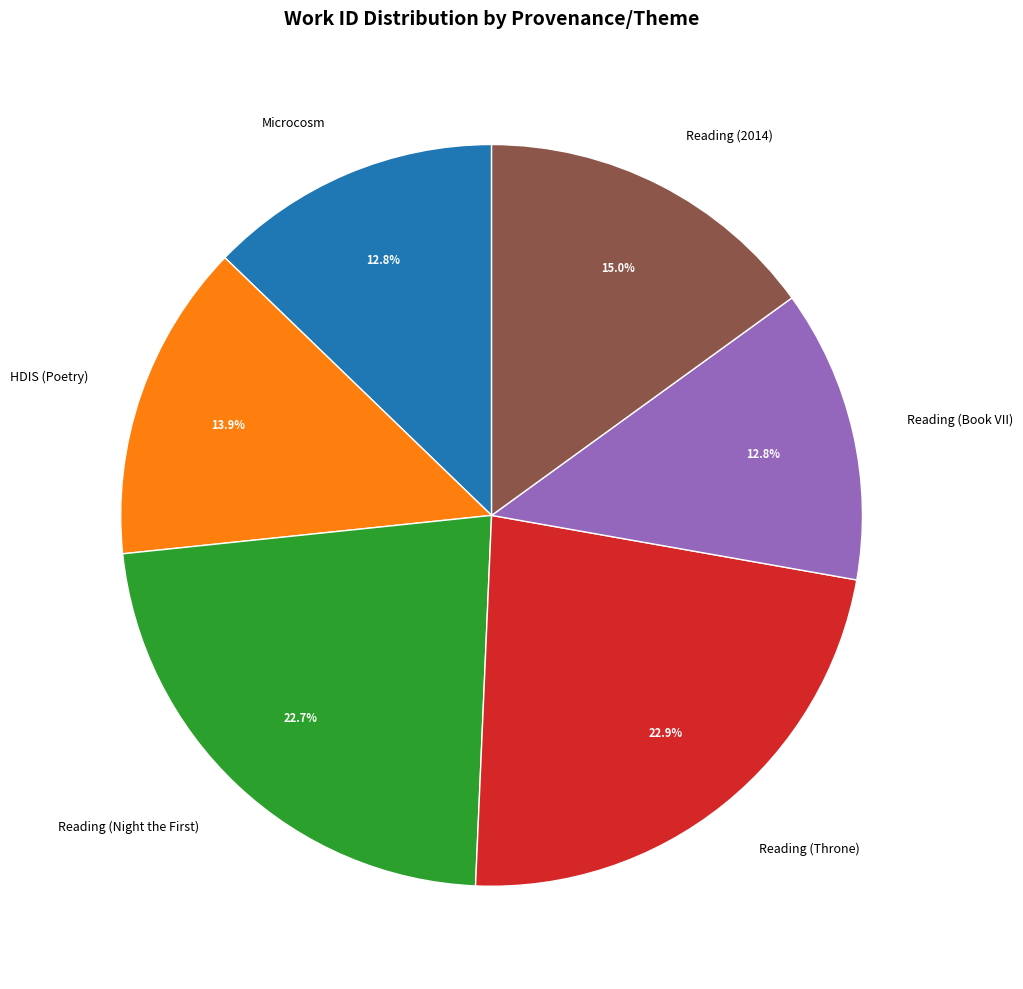

What percentage is NOT represented by HDIS (Poetry)?

86.1%